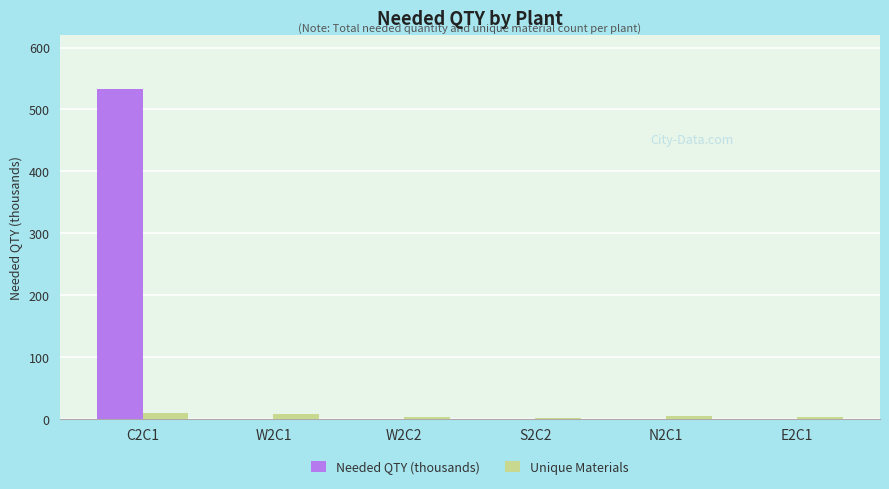

The value of Needed QTY (thousands) at S2C2 is 0.0. True or false?

True